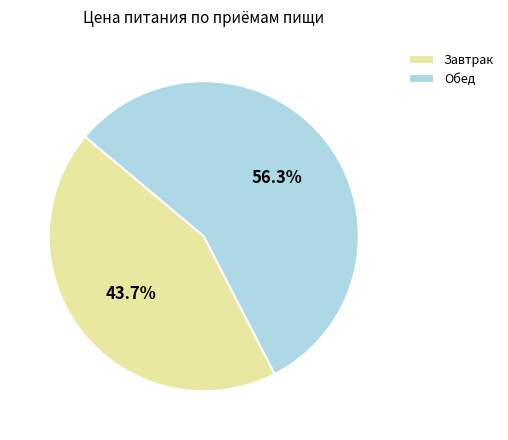

What is the smallest slice in the pie chart?

Завтрак